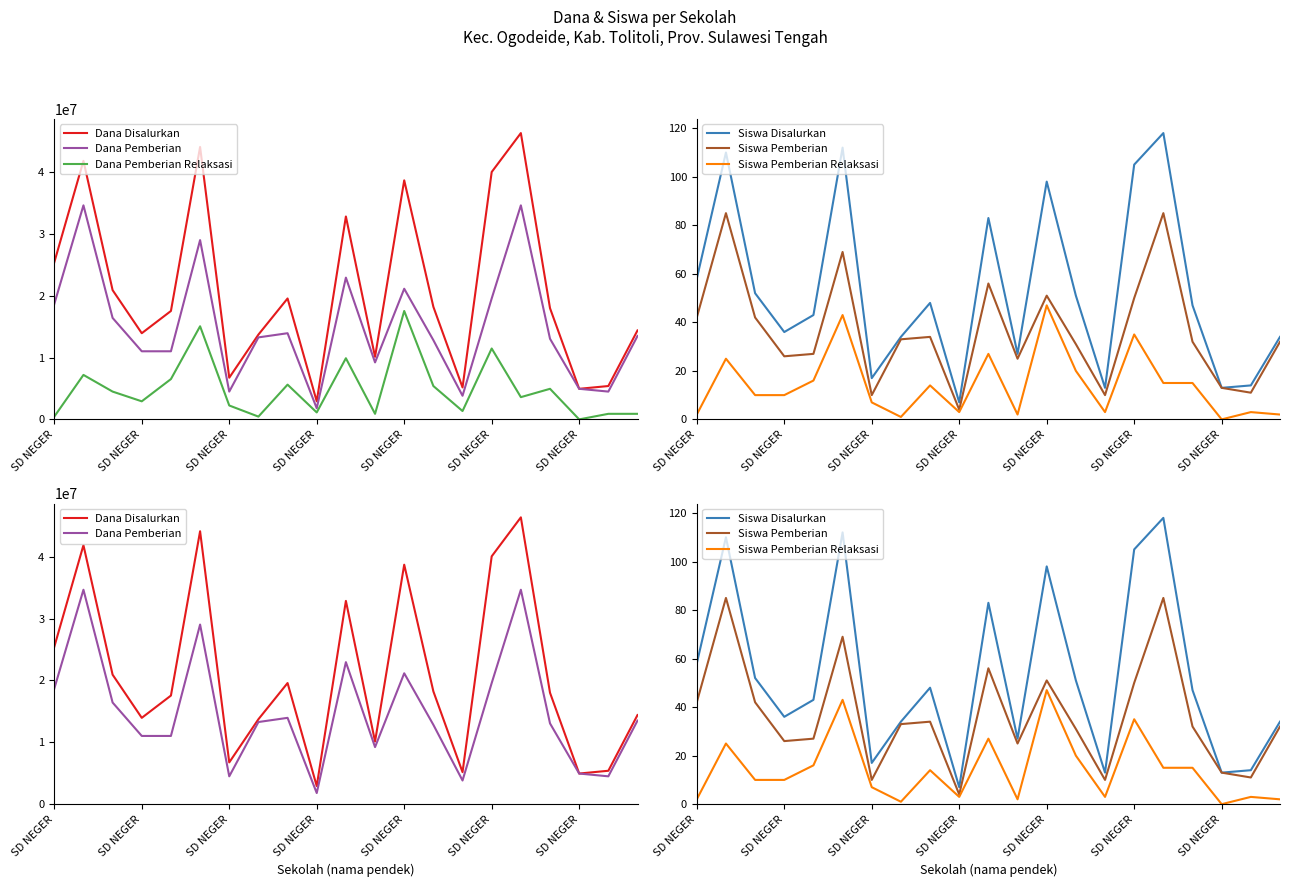

At which label is Siswa Pemberian closest to 44?

SD NEGER